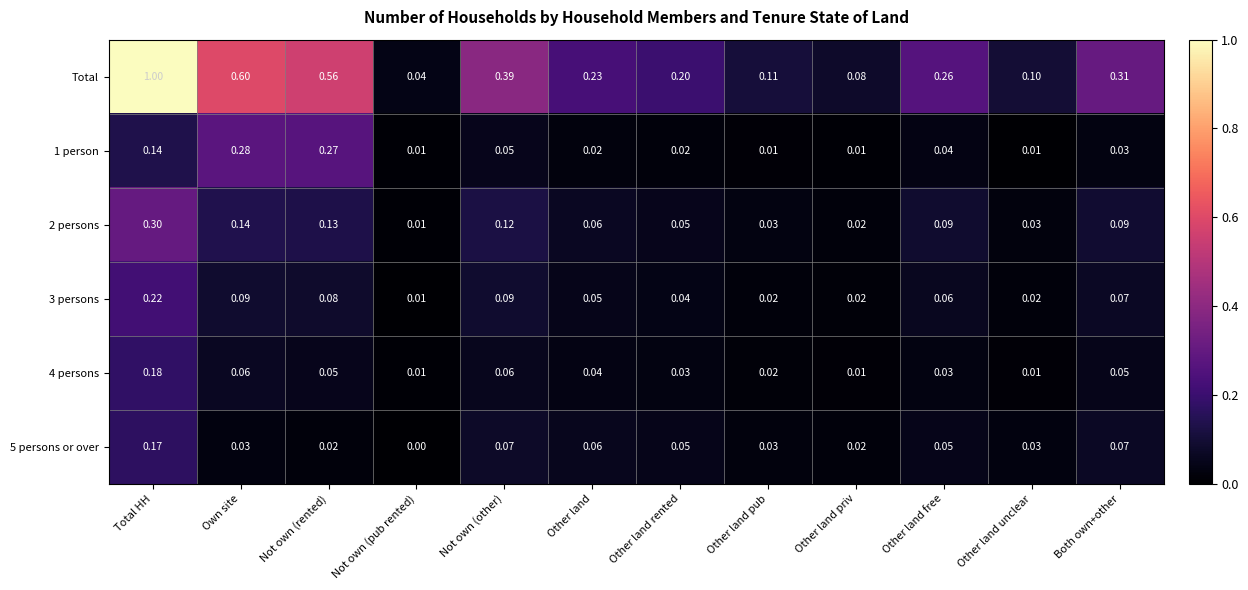

Which category has the highest value in the 1 person series?

Own site